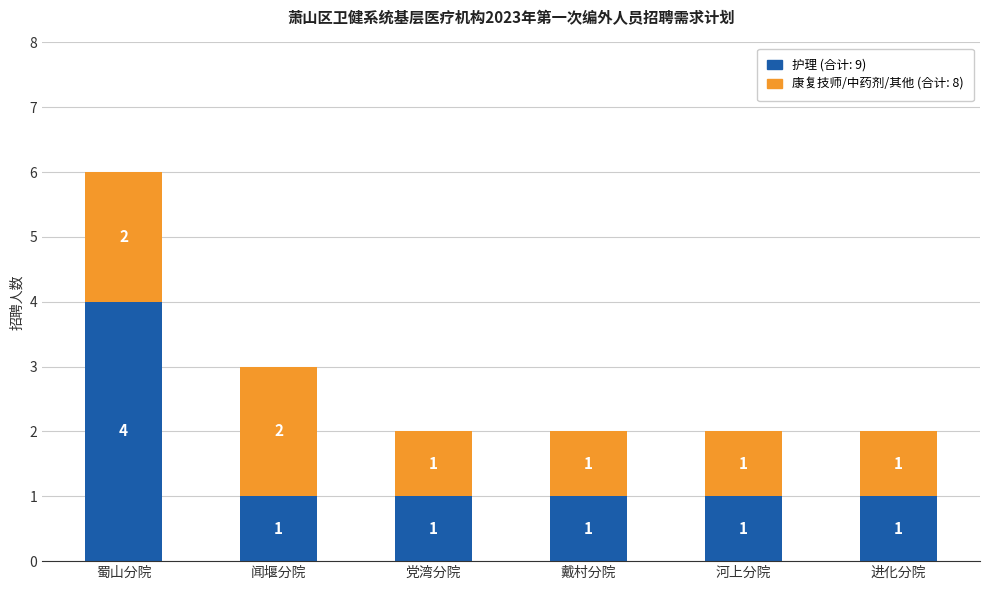

At which category is the sum across all series the highest?

蜀山分院